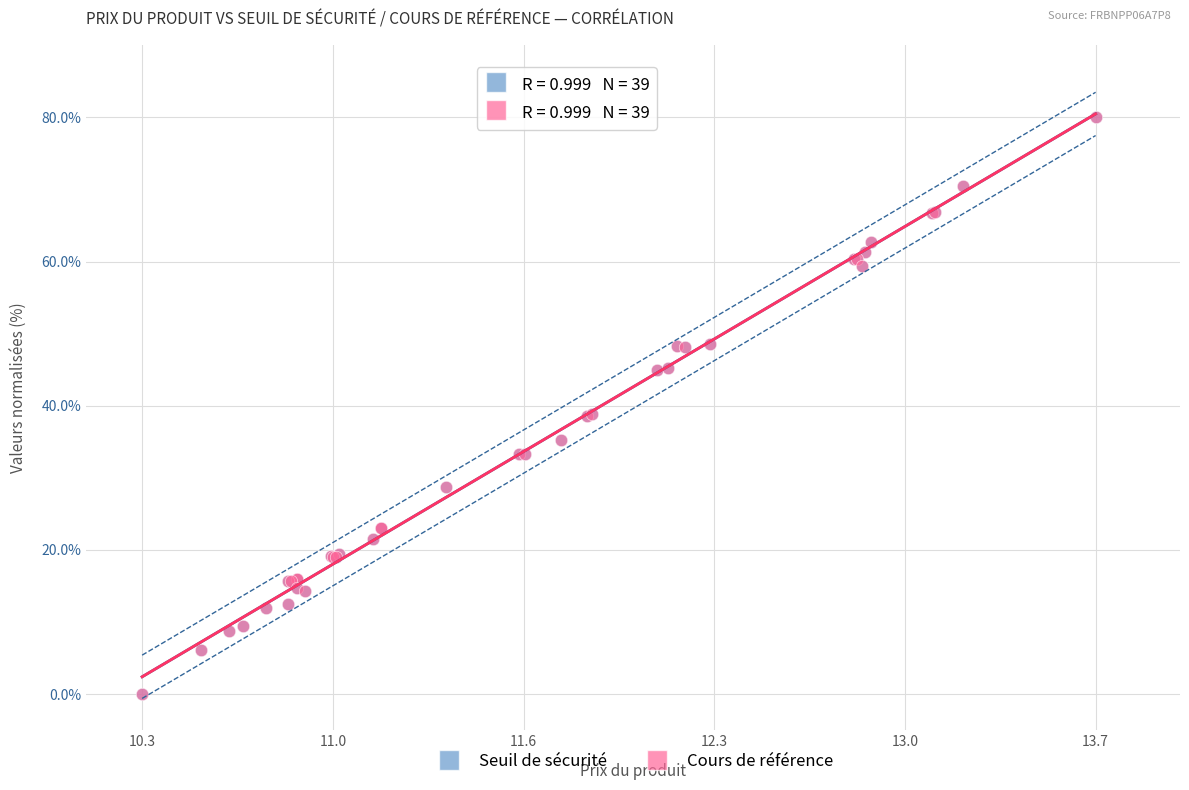

What are all the series names shown in the legend?

Seuil de sécurité, Cours de référence